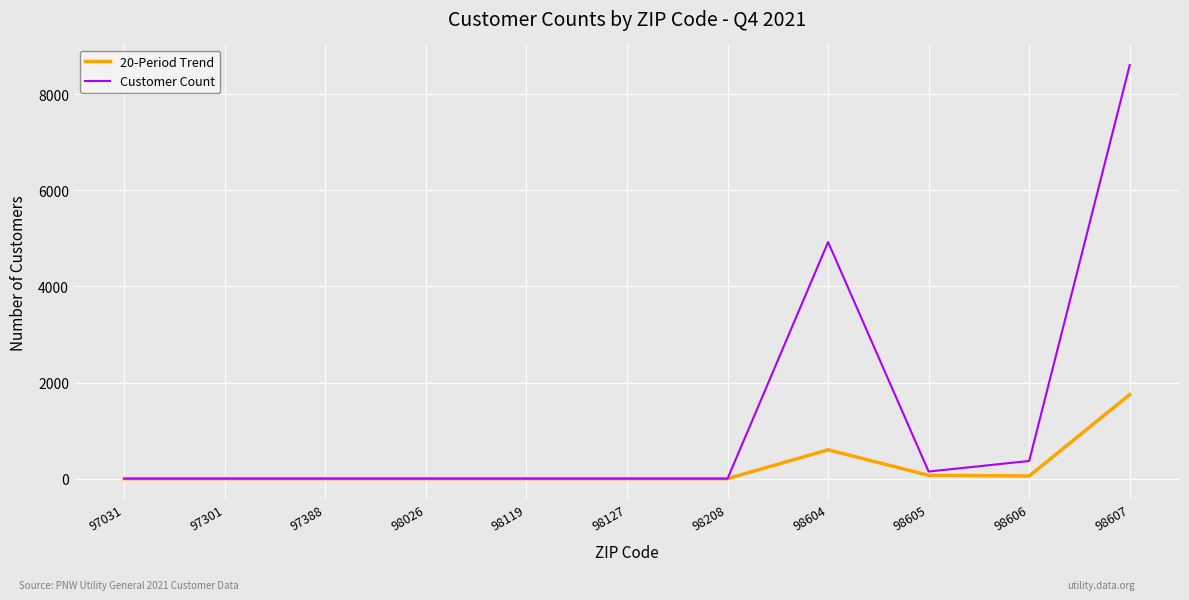

The 20-Period Trend series shows 1016 at 97301. True or false?

False